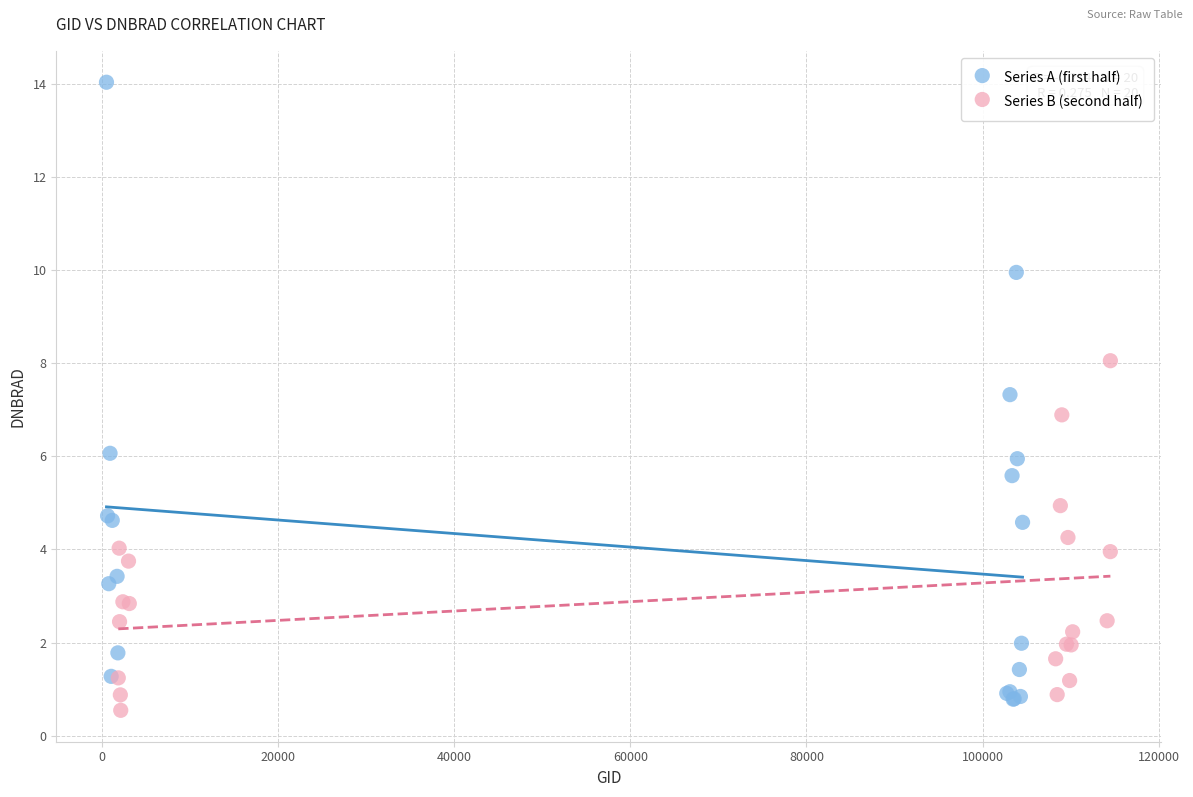

What are all the series names shown in the legend?

Series A (first half), Series B (second half)